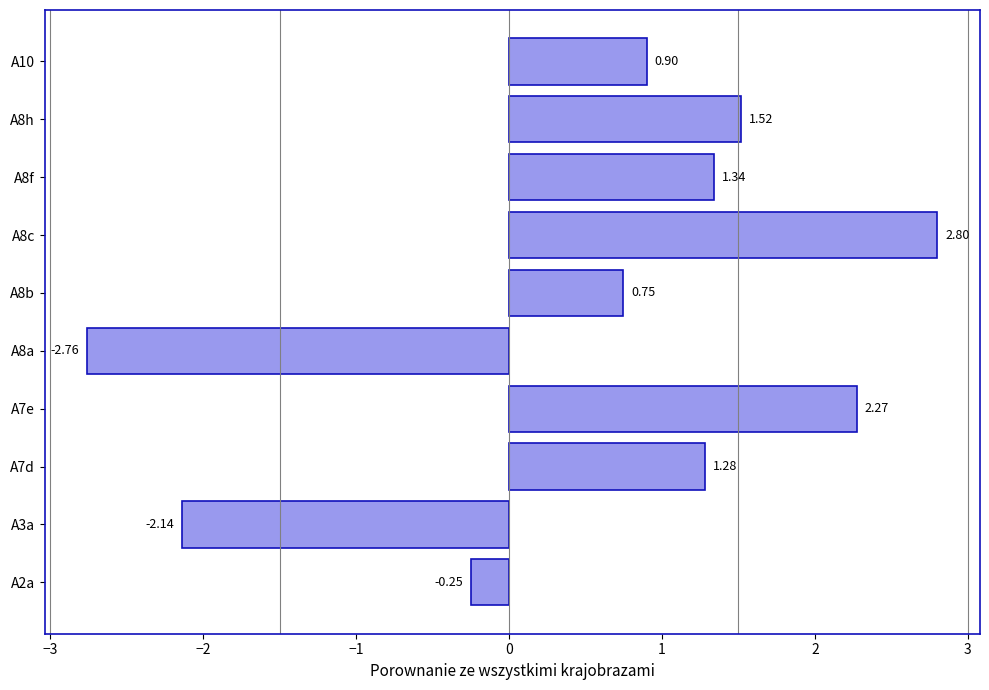

Count the number of data series in this chart.

1